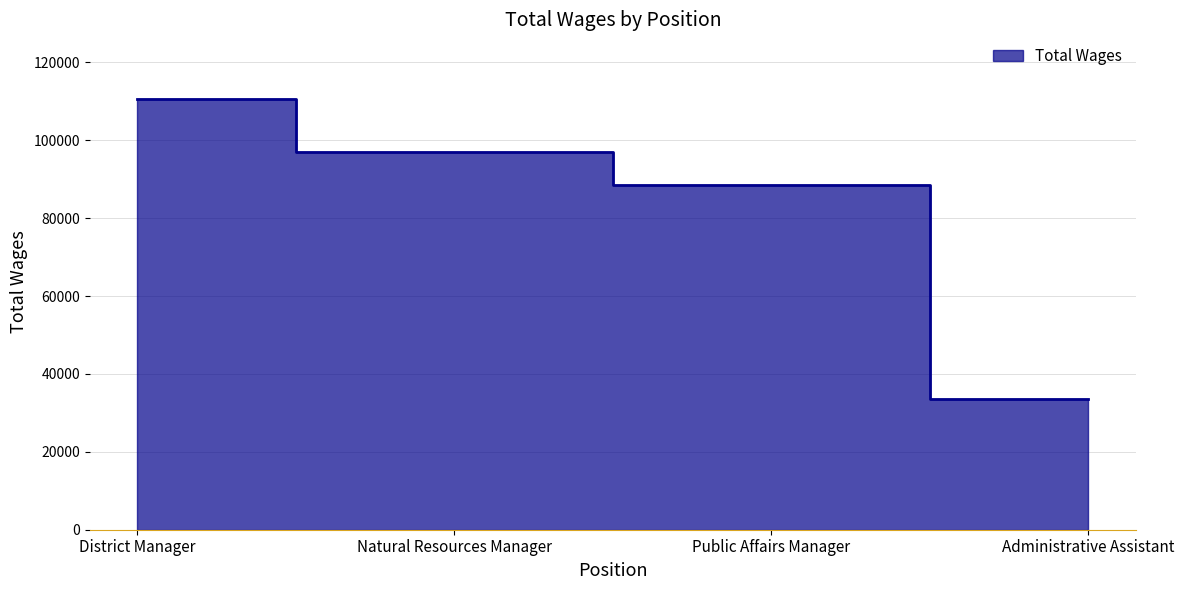

What is the smallest value displayed?

33628